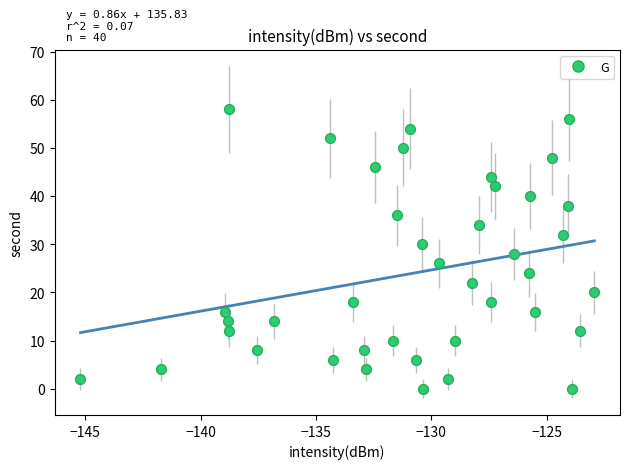

What is the range of Y values (max minus min)?

58